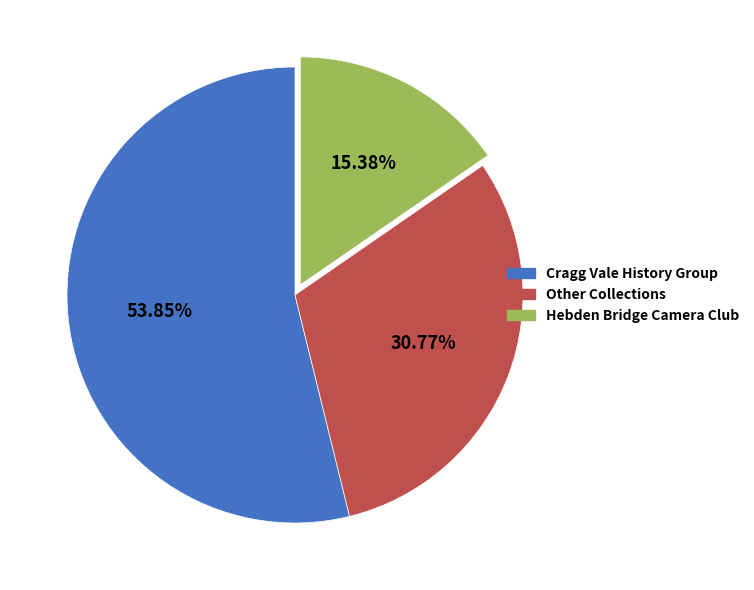

Is there any slice that represents more than half of the pie?

Yes